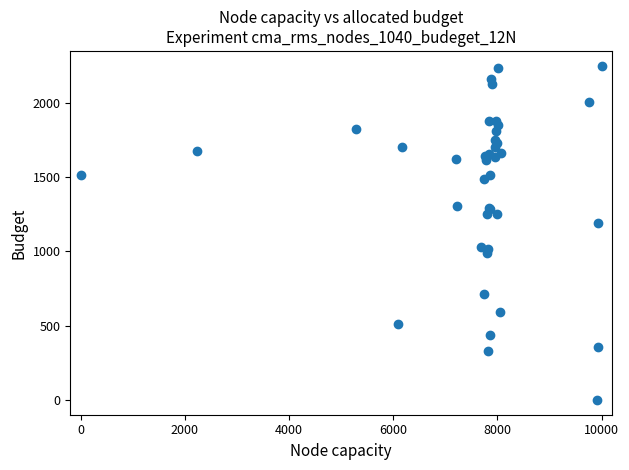

What Y value in the scatter plot is closest to 1125?

1193.8